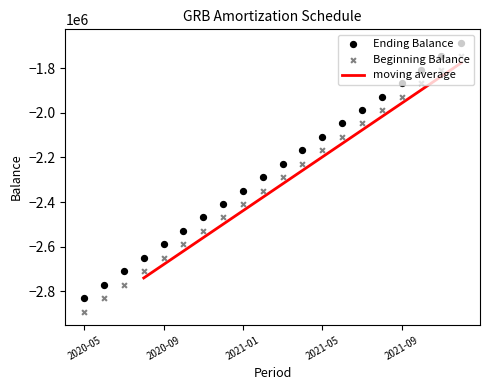

Which series has the largest Y range (max minus min)?

Ending Balance